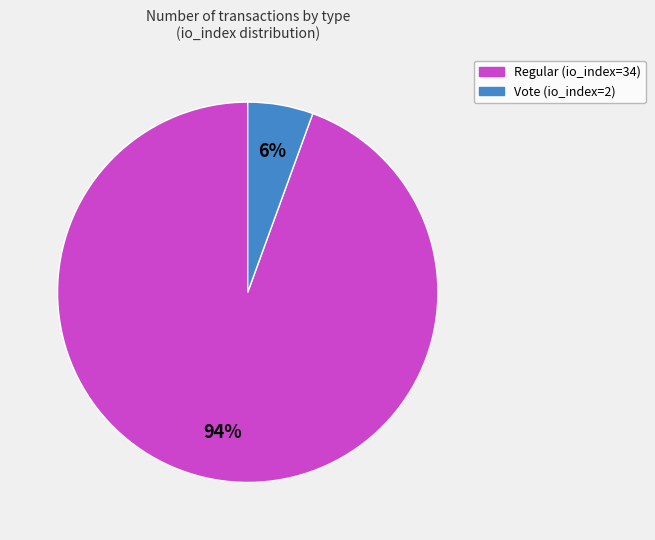

Between Regular (io_index=34) and Vote (io_index=2), which is larger?

Regular (io_index=34)